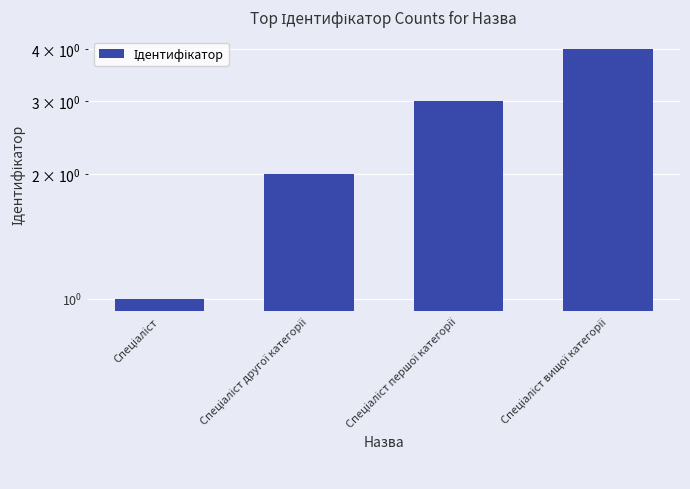

At which label is the value closest to 2?

Спеціаліст другої категорії